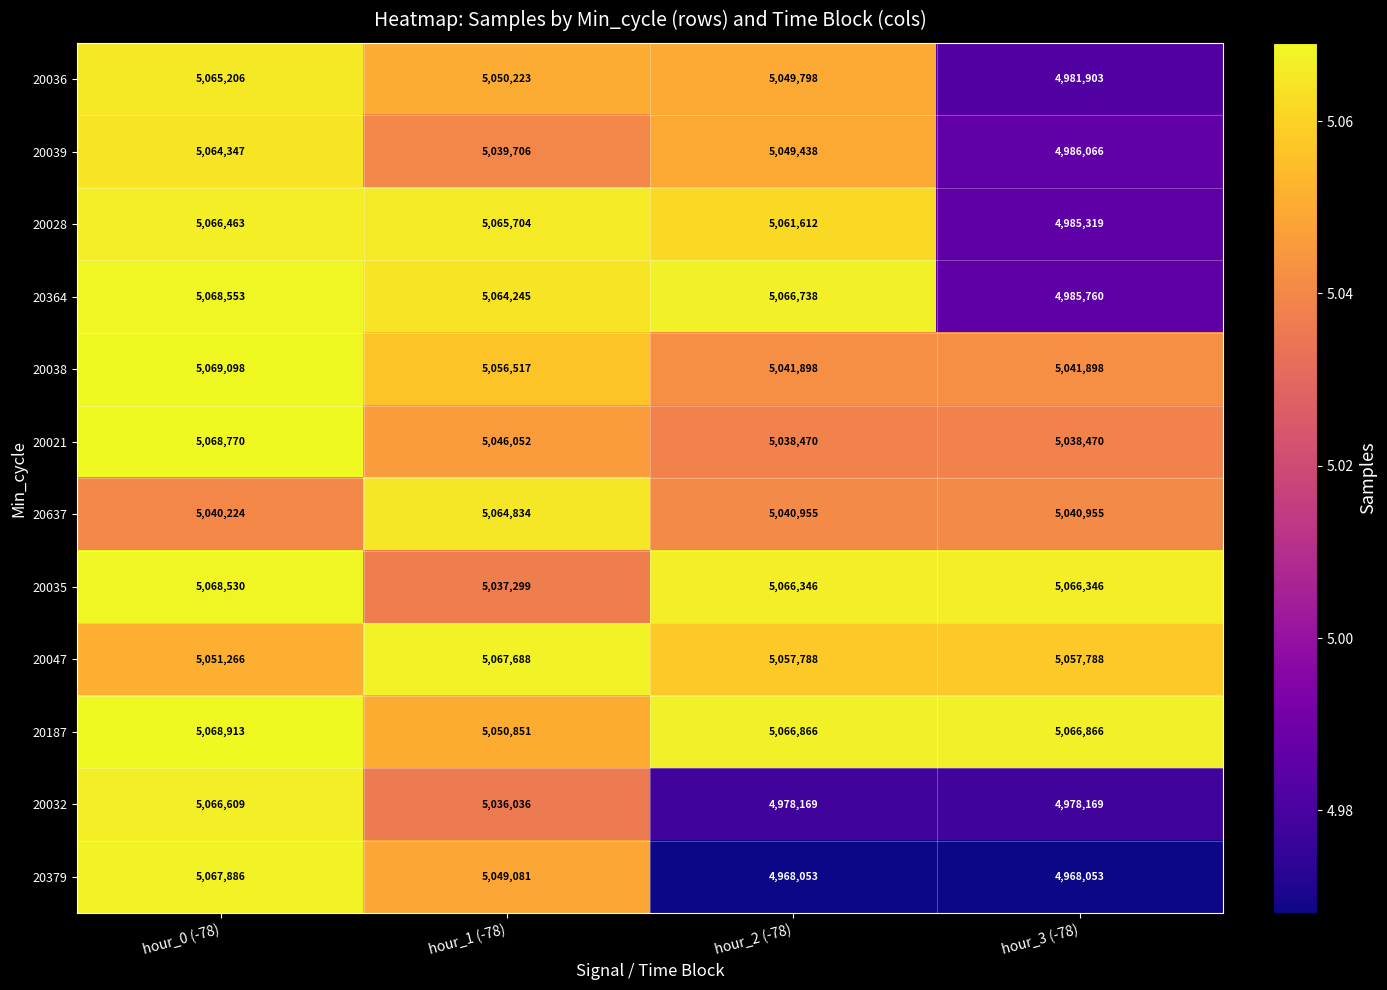

Which category has the highest value in the 20637 series?

hour_1 (-78)